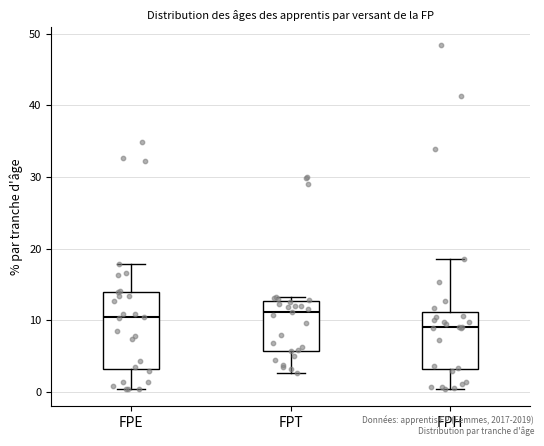

Where does the median line of the box for FPT sit on the y-axis? The values are not printed on the chart, so give them approximately, as read against the axis.

11